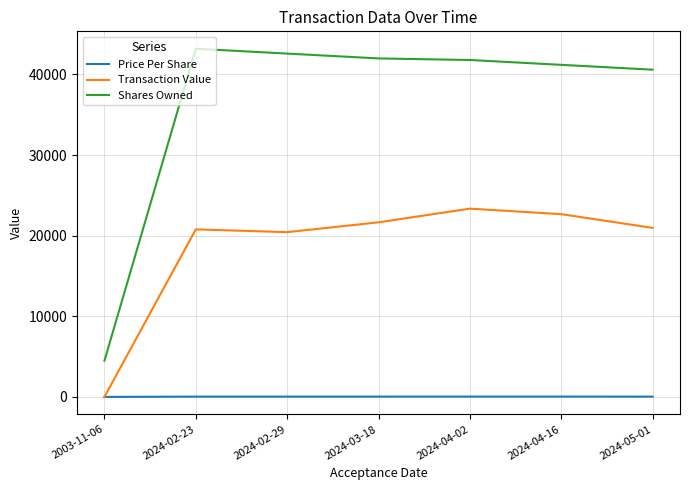

The value of Shares Owned at 2024-05-01 is 40588.0. True or false?

True